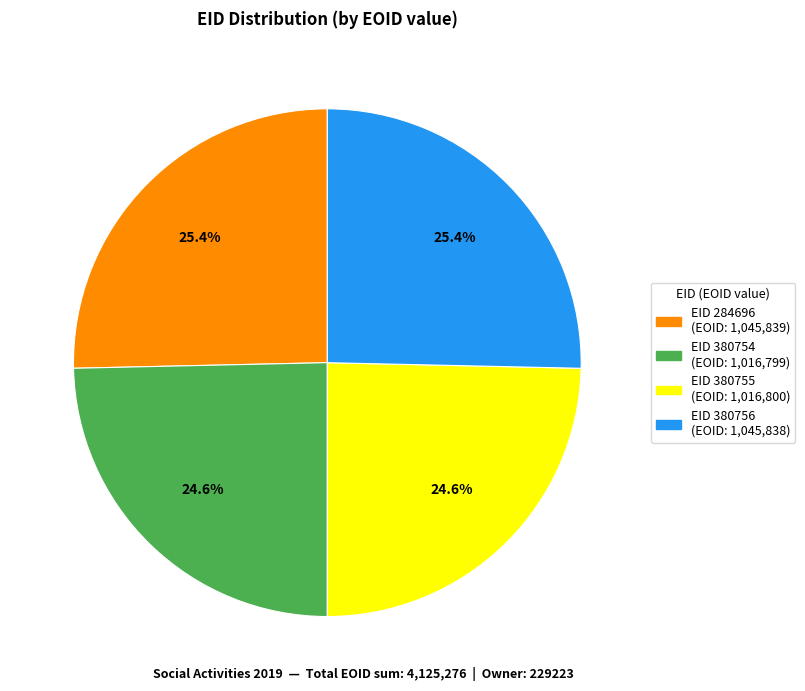

Is there any slice that represents more than half of the pie?

No